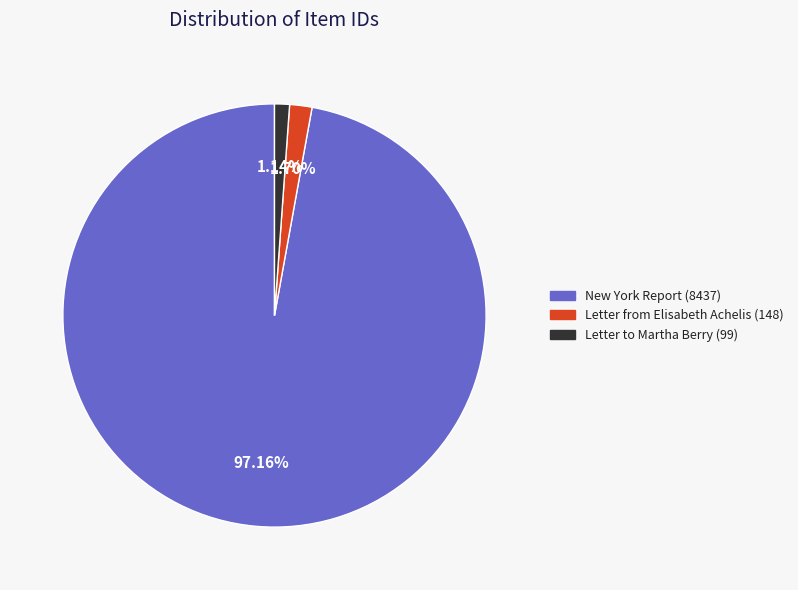

Is it true that New York Report (8437) is 97% of the pie?

True